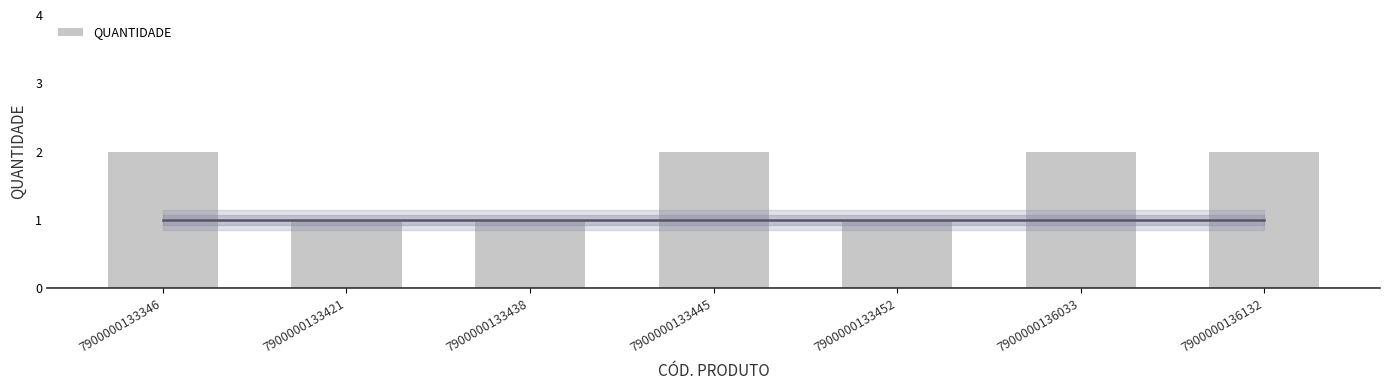

Is it true that the value at 7900000133438 is 0?

False